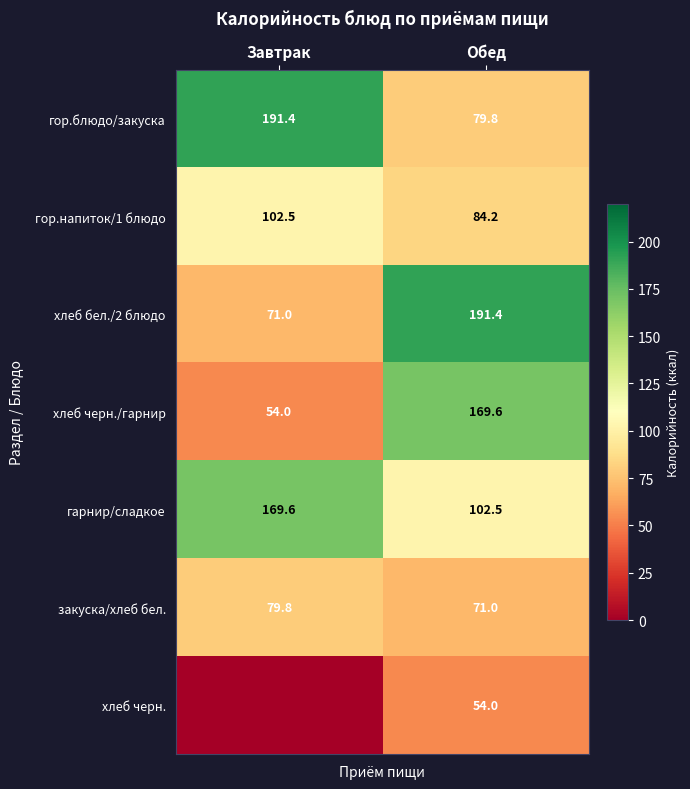

What is the difference between the закуска/хлеб бел. values at Завтрак and Обед?

8.8